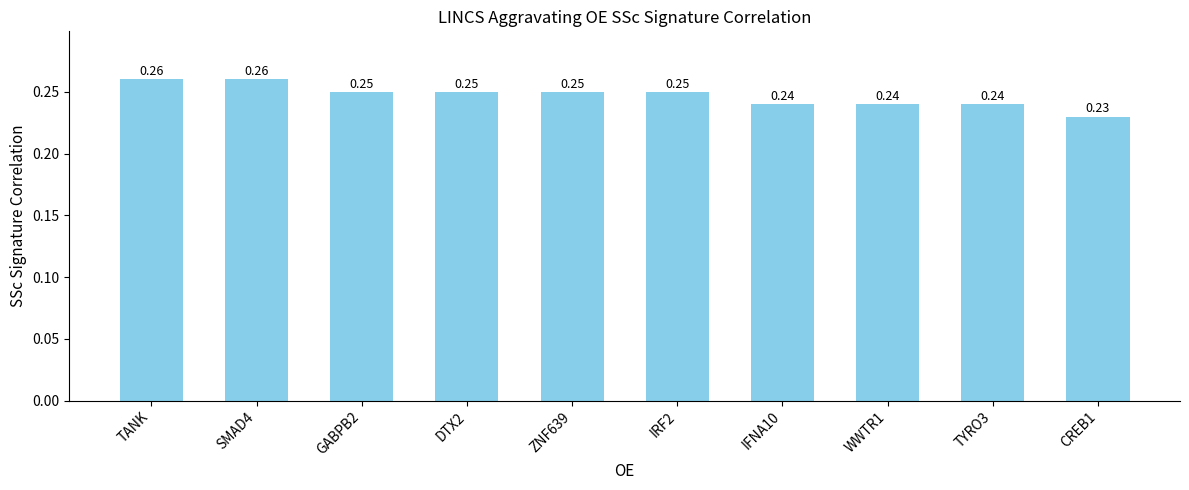

What is the sum of the values at TANK and CREB1?

0.5